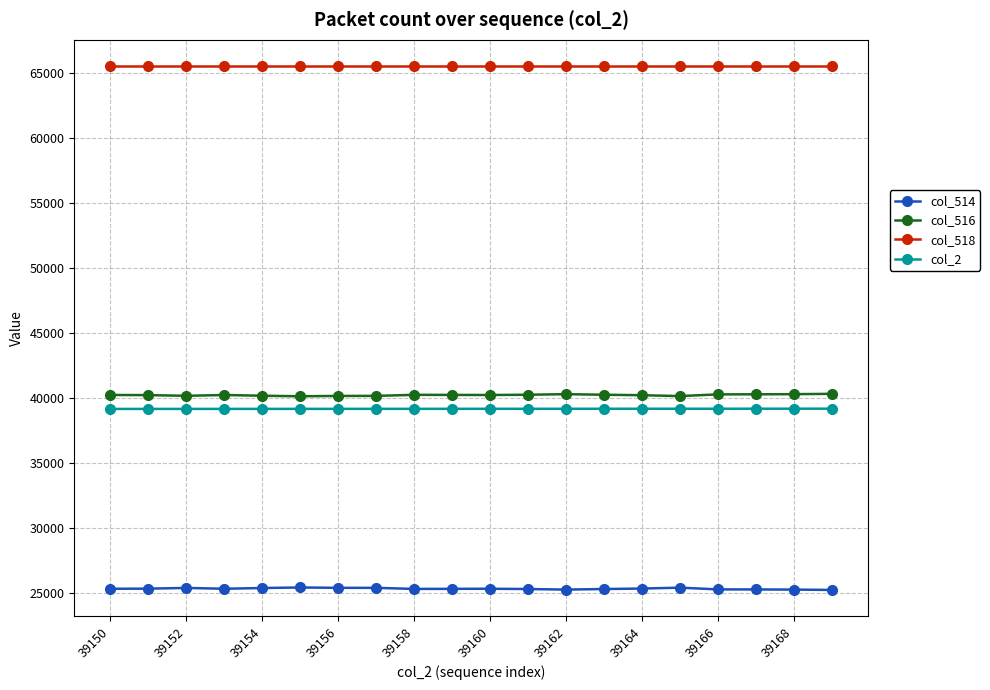

True or false: col_518 and col_514 cross at least once.

False